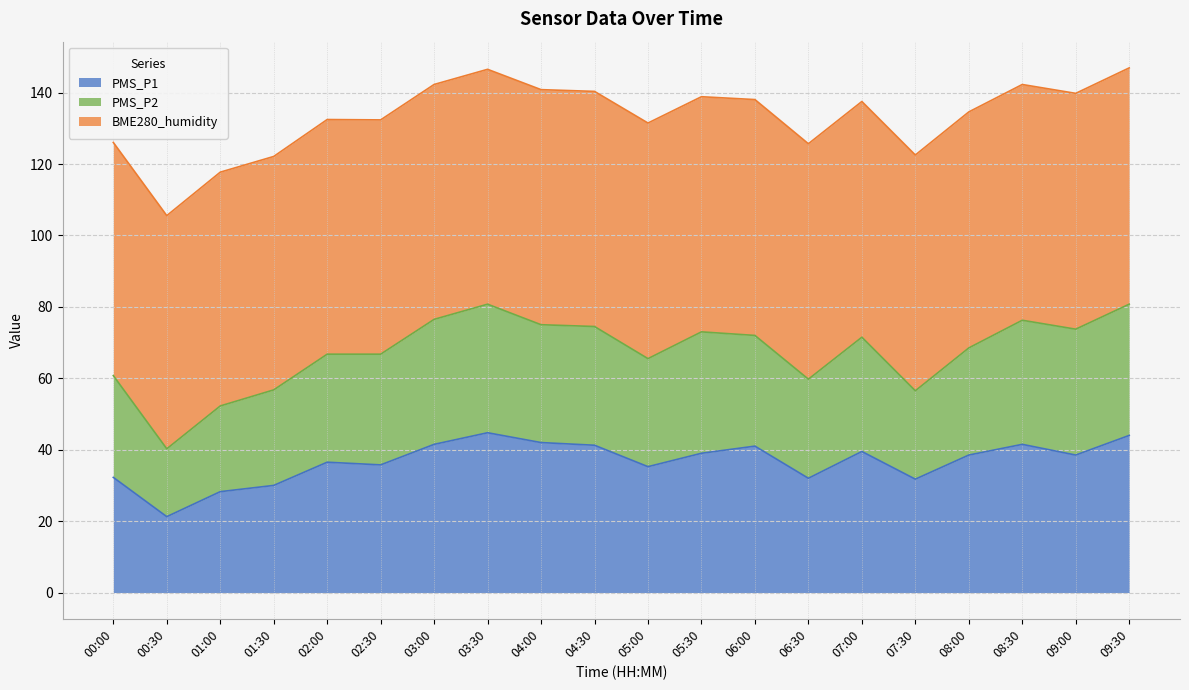

True or false: PMS_P2 and PMS_P1 cross at least once.

False